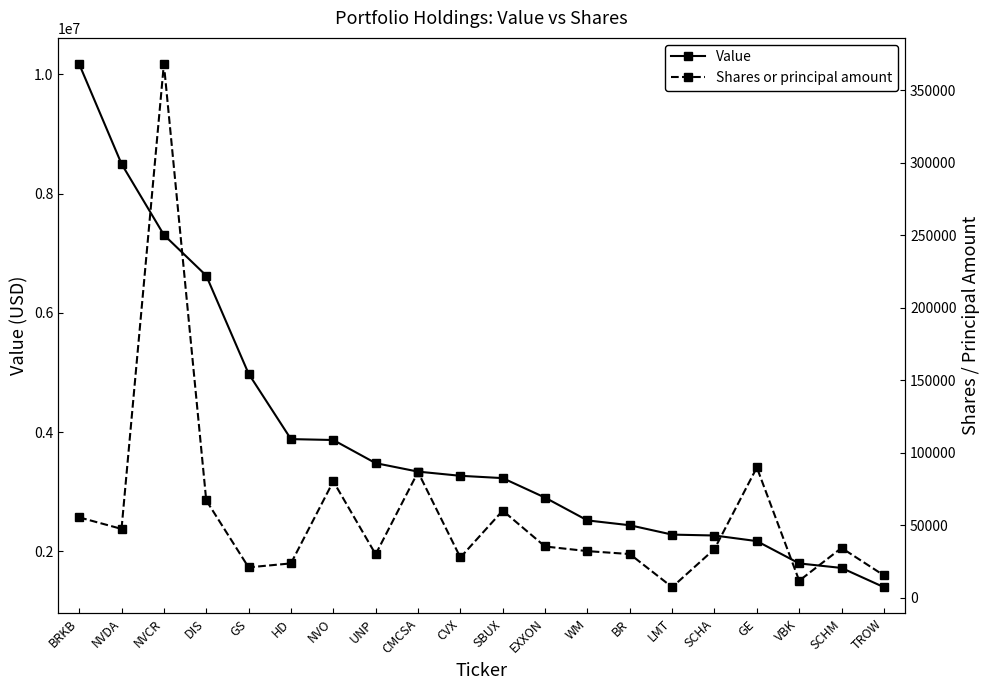

Reading left to right, transcribe all the data shown in this chart.

Value: 10172000	8498000	7308000	6625000	4981000	3884000	3869000	3481000	3339000	3269000	3230000	2903000	2521000	2440000	2283000	2268000	2174000	1800000	1724000	1402000
Shares or principal amount: 55490	47534	368167	67215	20999	23745	80357	30013	86775	27824	60130	35411	32214	30191	7357	33666	89890	11793	34407	15465